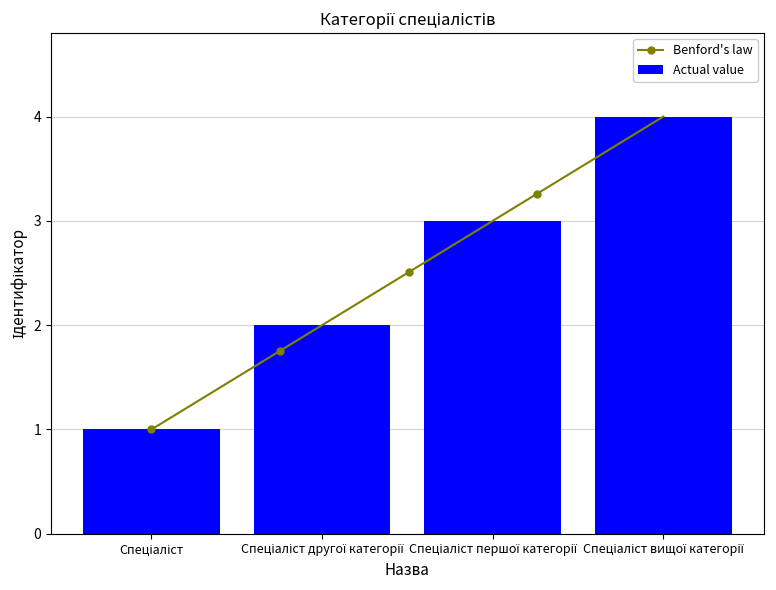

Reading left to right, list all the values displayed in this chart.

1	2	3	4